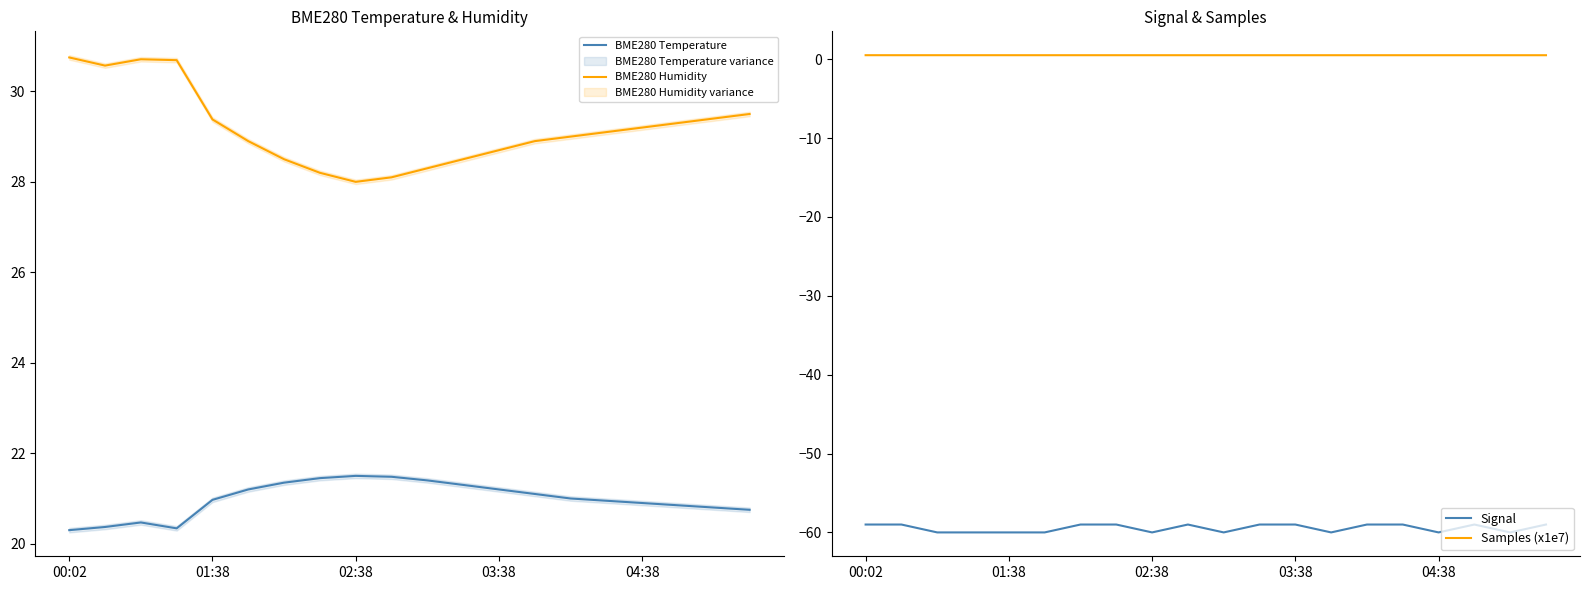

How many lines are shown in the chart?

4